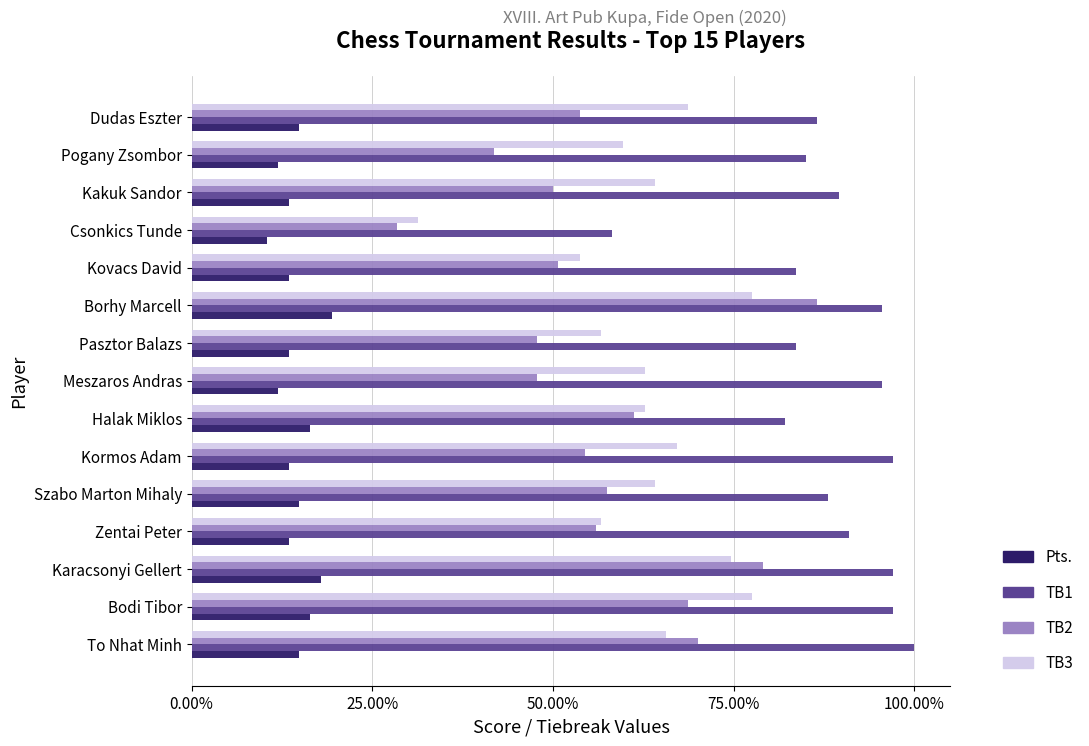

What are all the series names shown in the legend?

Pts., TB1, TB2, TB3